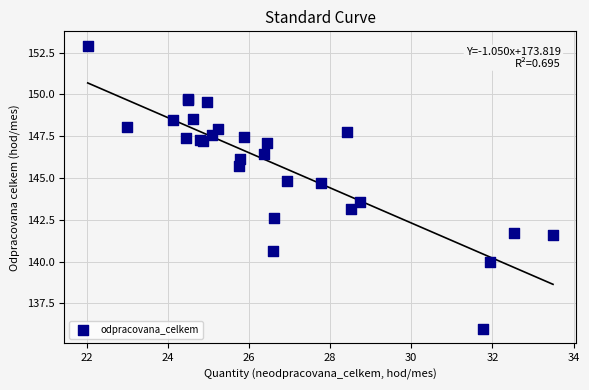

What Y value in the scatter plot is closest to 144?

143.5